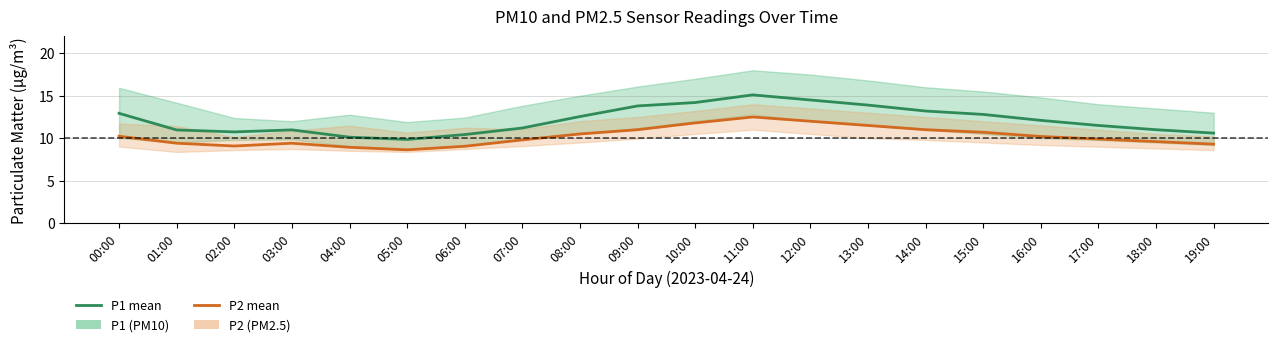

True or false: P2 mean has a value of 10.2 at 00:00.

True